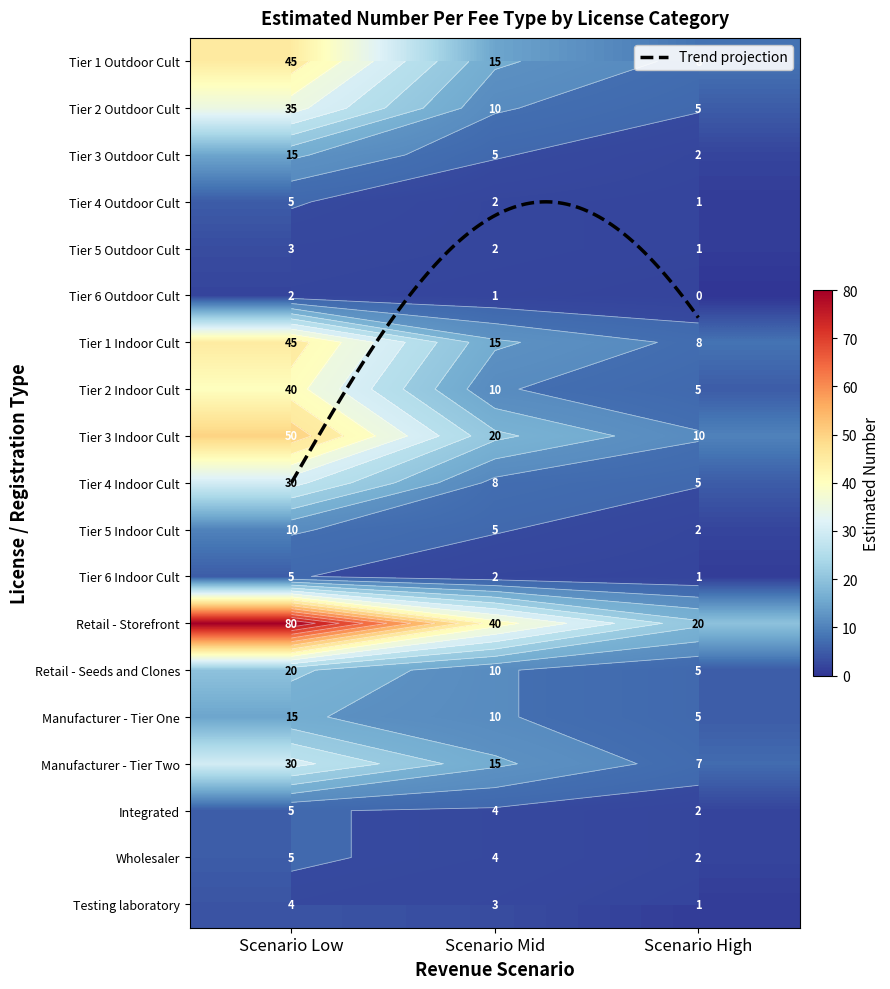

Which series has the largest total across all categories?

Retail - Storefront